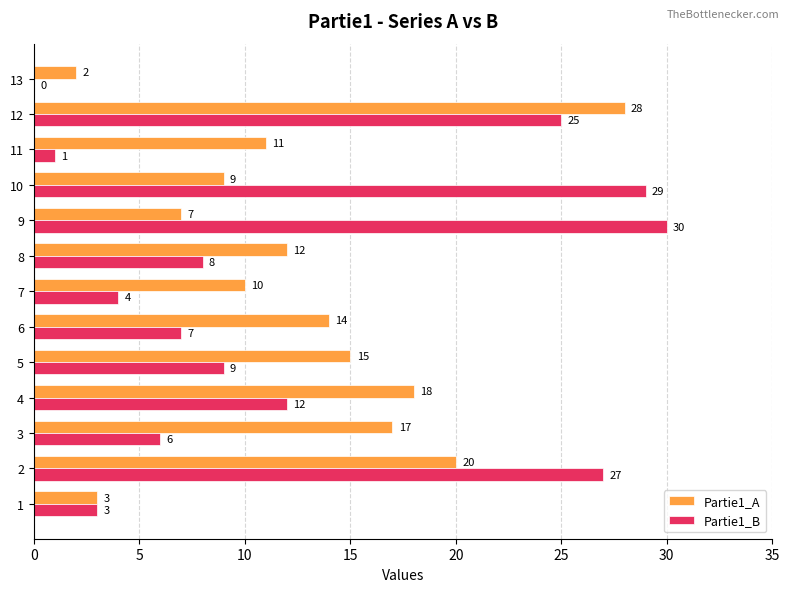

What is the sum of the Partie1_B values at 8 and 5?

17